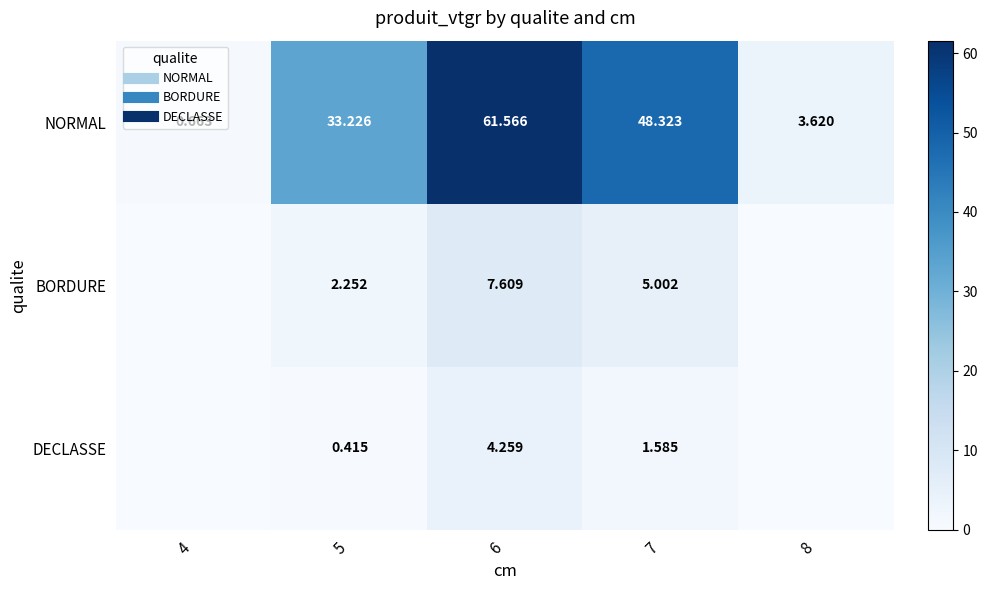

What is the sum of the BORDURE values at 8 and 6?

7.6